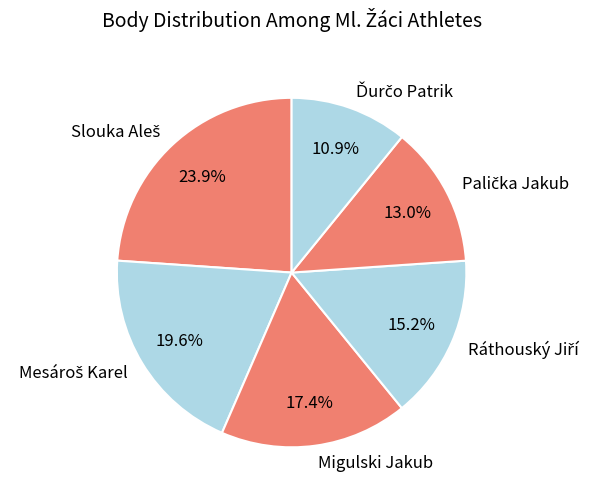

Is there any slice that represents more than half of the pie?

No